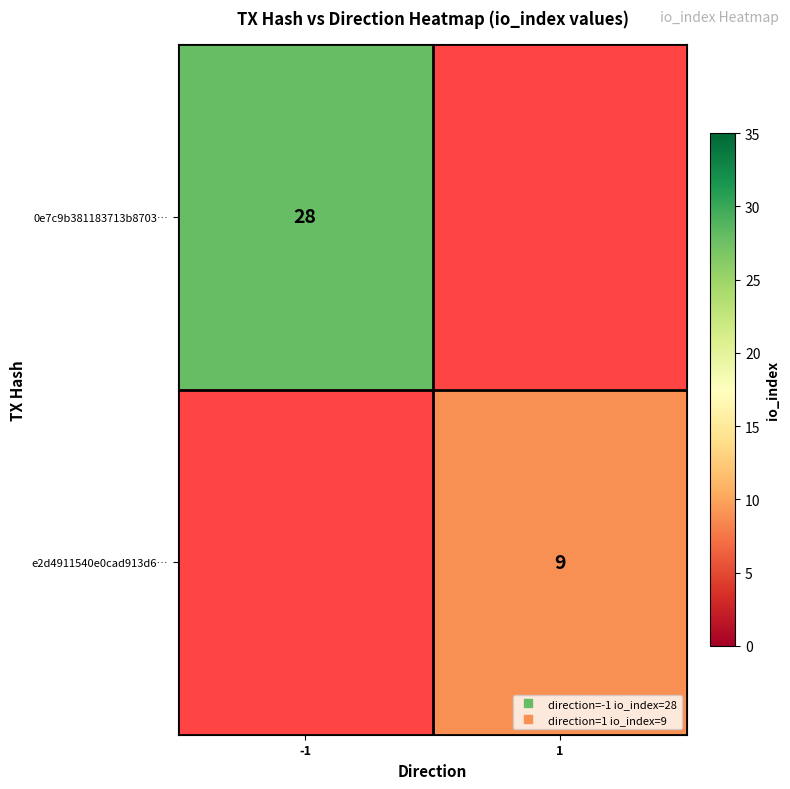

At which label does e2d4911540e0cad913d6… reach its minimum?

-1